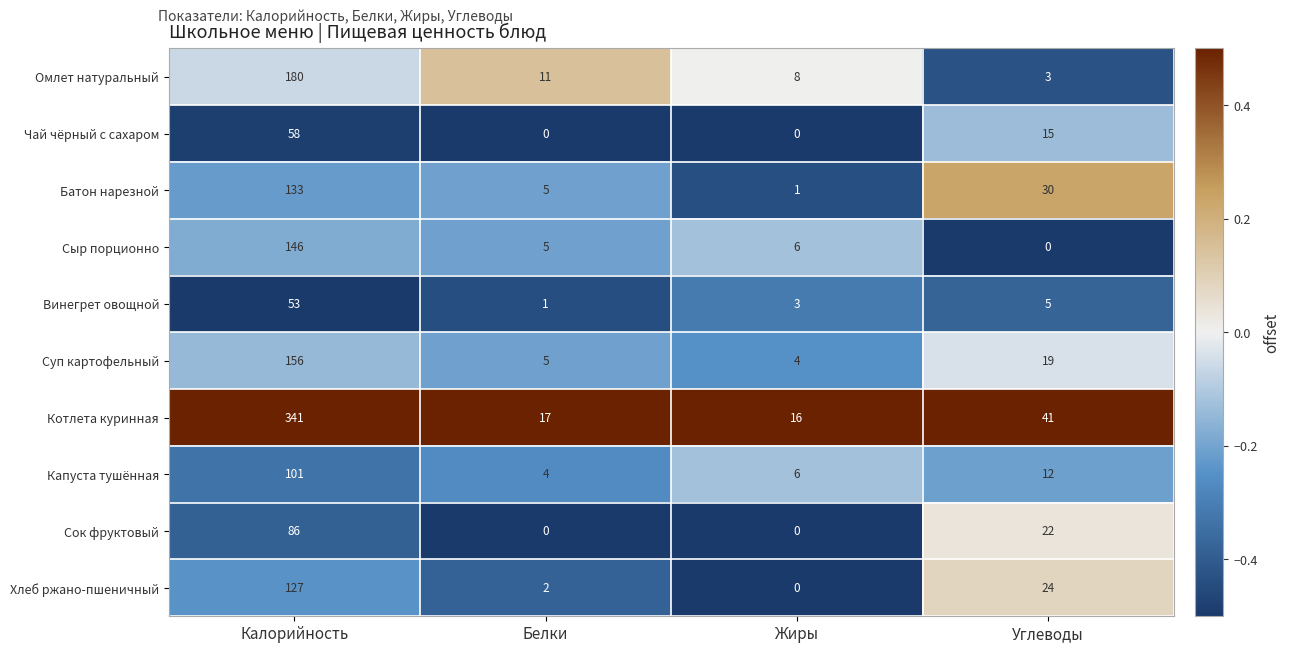

Which category has the lowest value in the Винегрет овощной series?

Белки